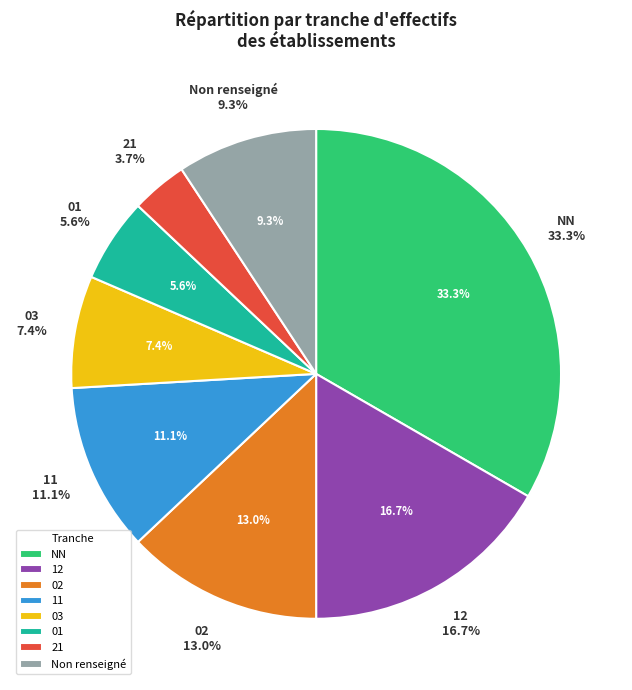

Combined, what portion of the pie is NN and 03?

40.7%